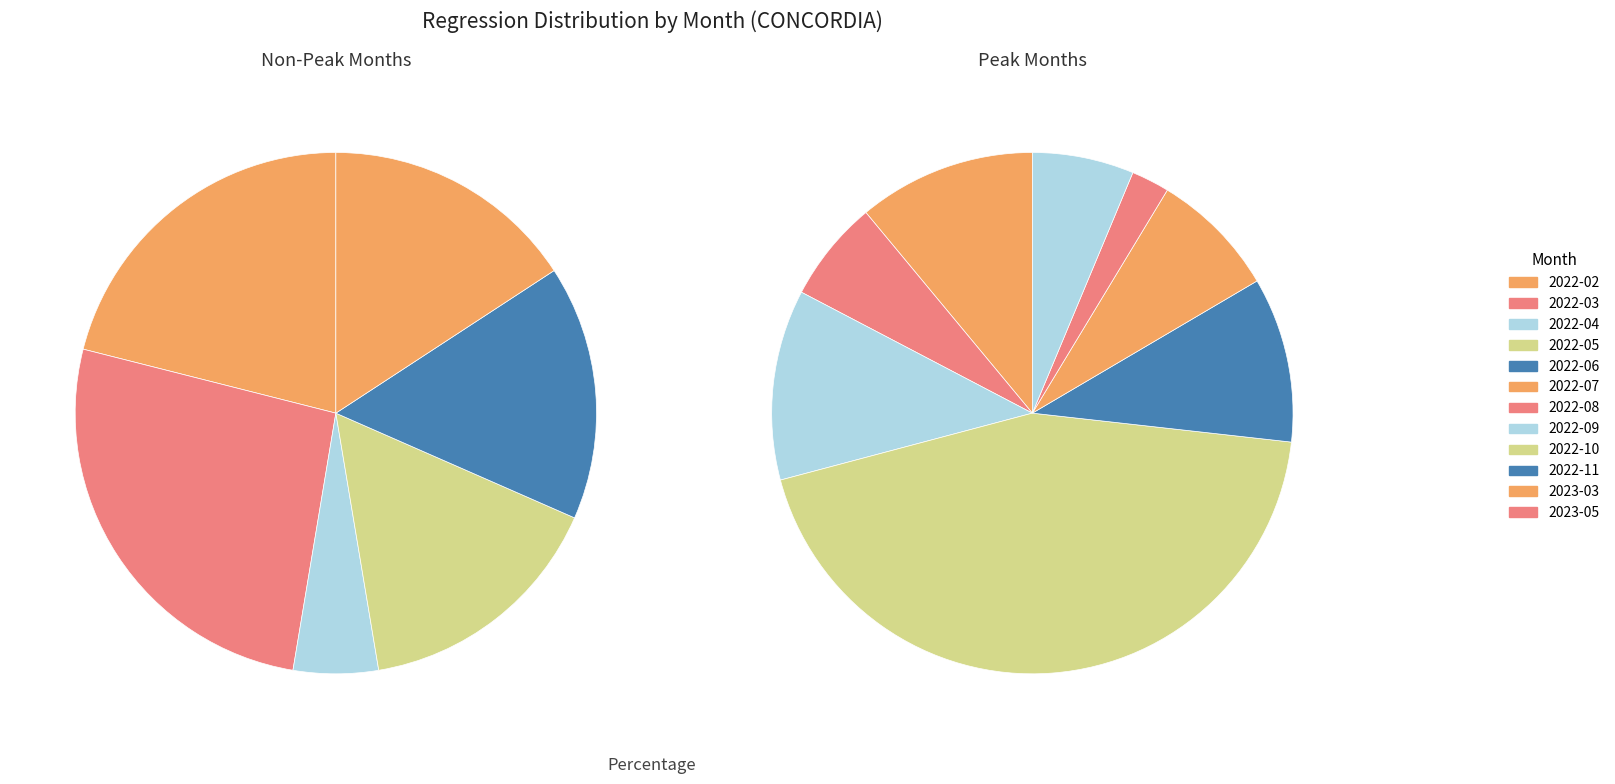

What percentage do 2022-02 and 2022-08 together represent?

13.6%